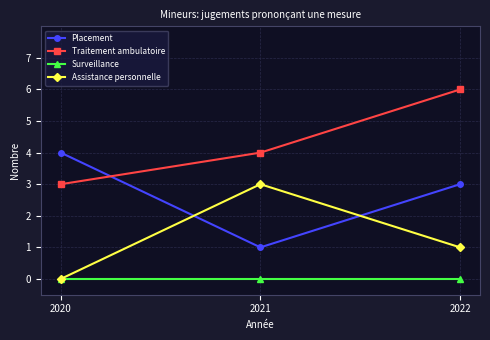

The Assistance personnelle series shows 3 at 2021. True or false?

True